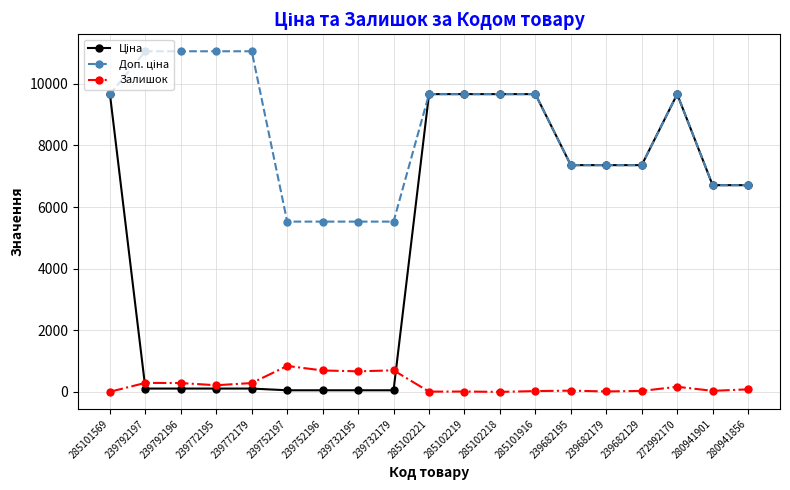

What is the label of the 7th point from the left?

239752196